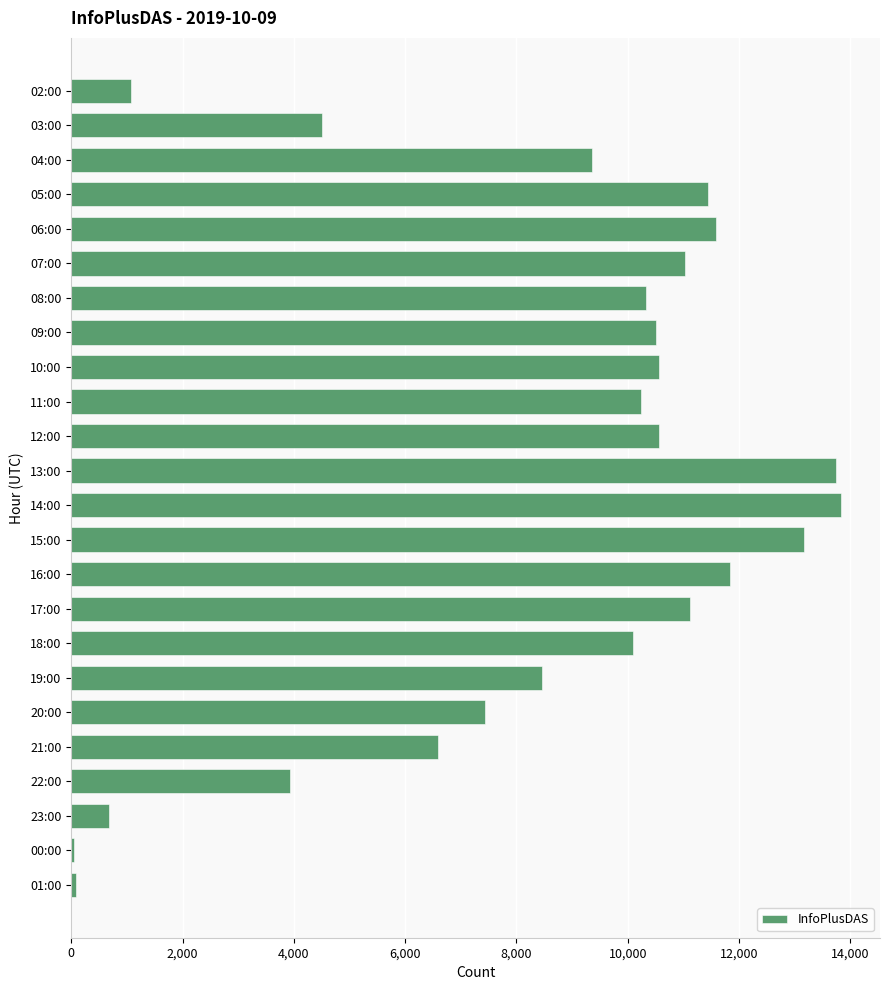

How many bars are there in total?

24